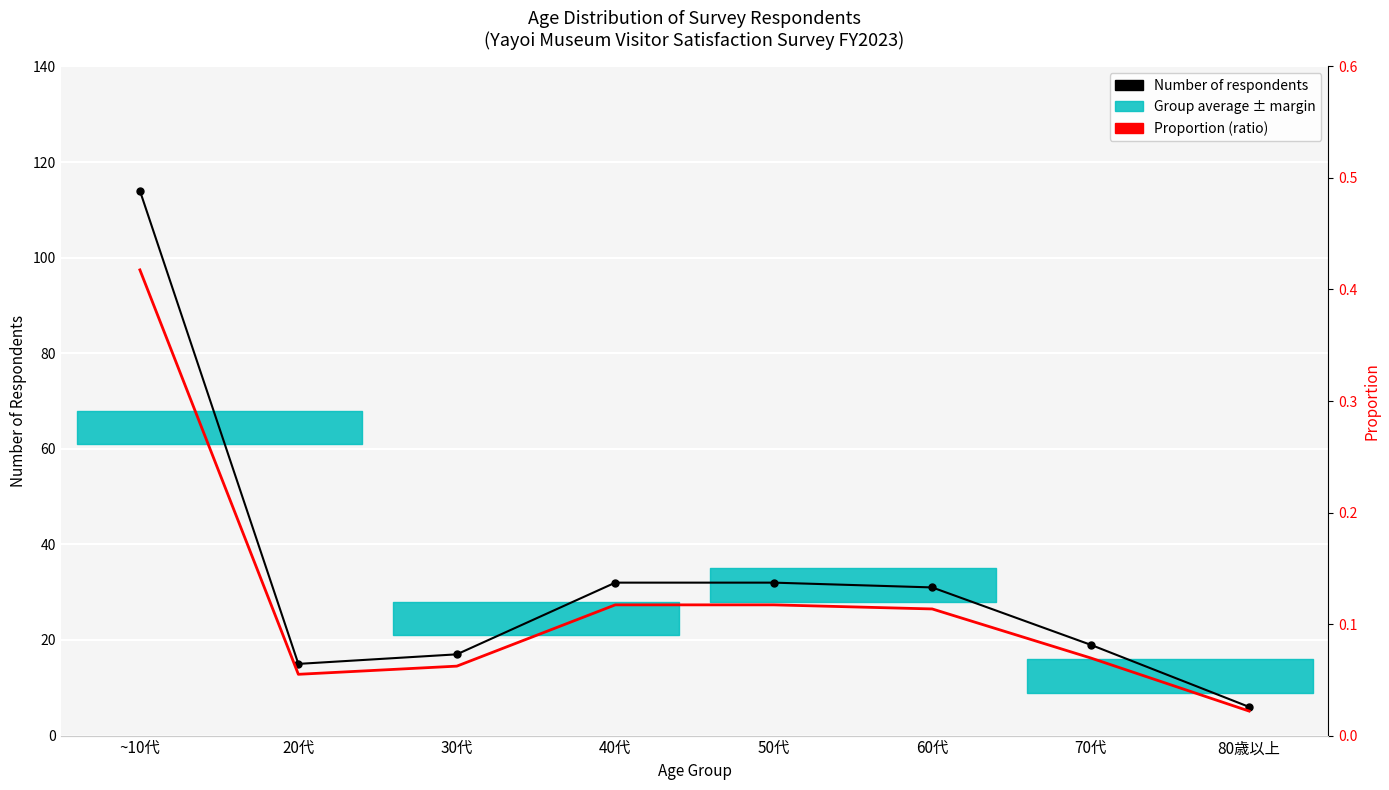

Where is Ratio (proportion) nearest to the value 0?

80歳以上